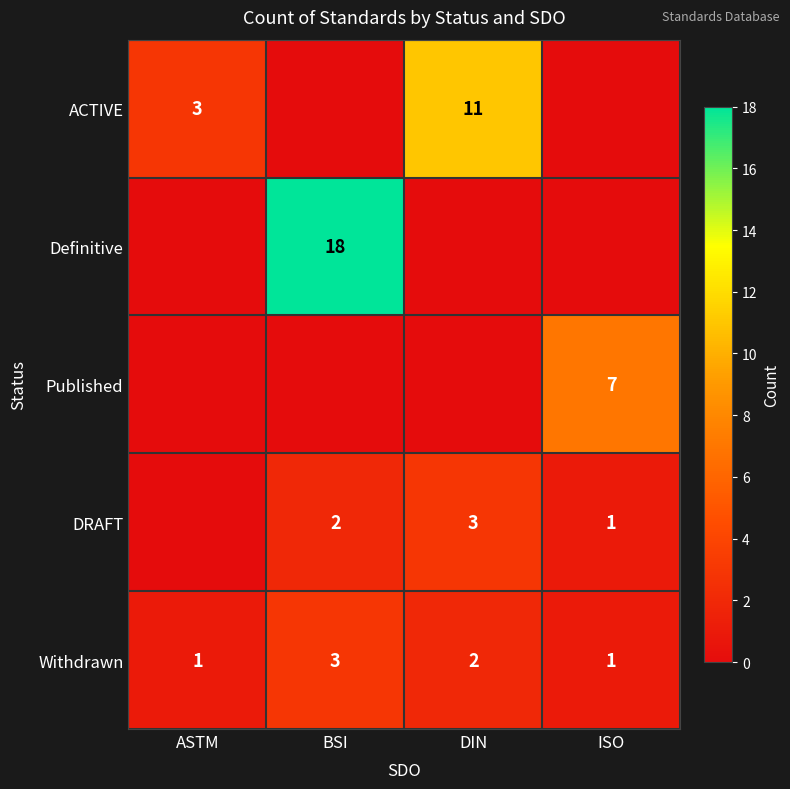

Is the value of ACTIVE at DIN greater than the value of DRAFT at ISO?

Yes